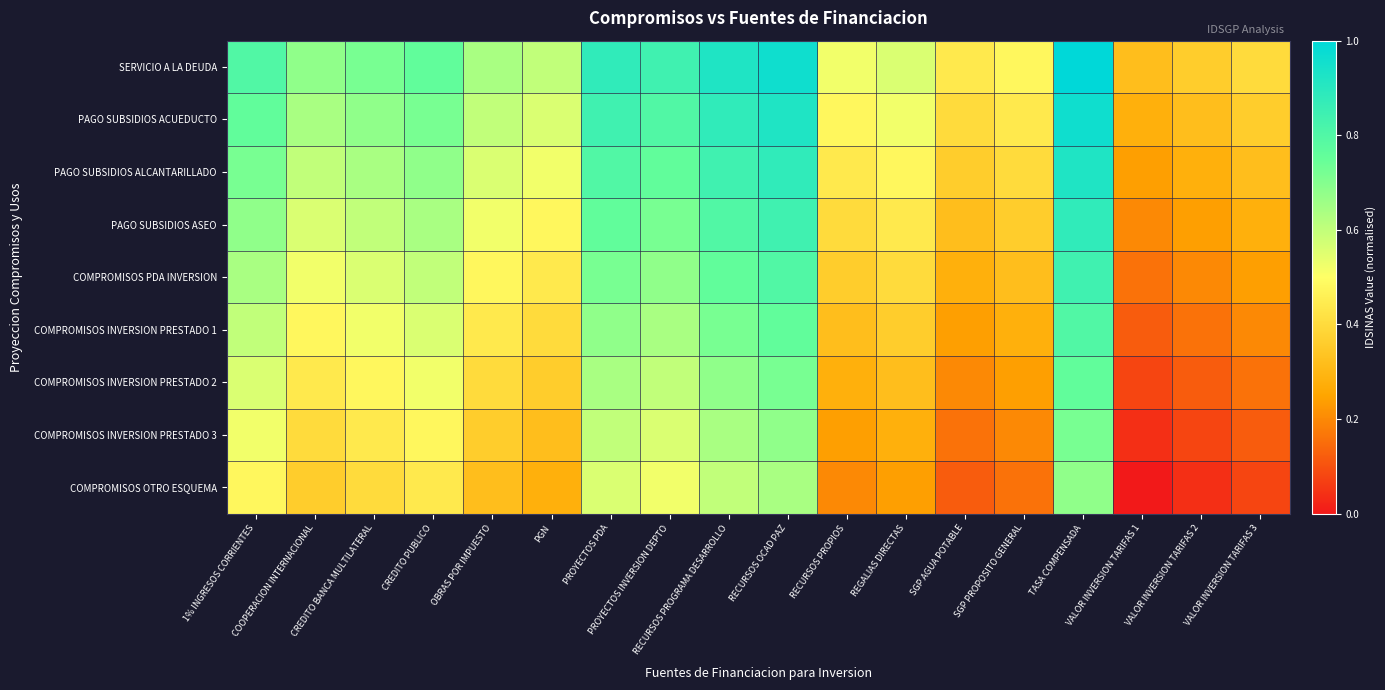

How many distinct data groups are displayed?

9